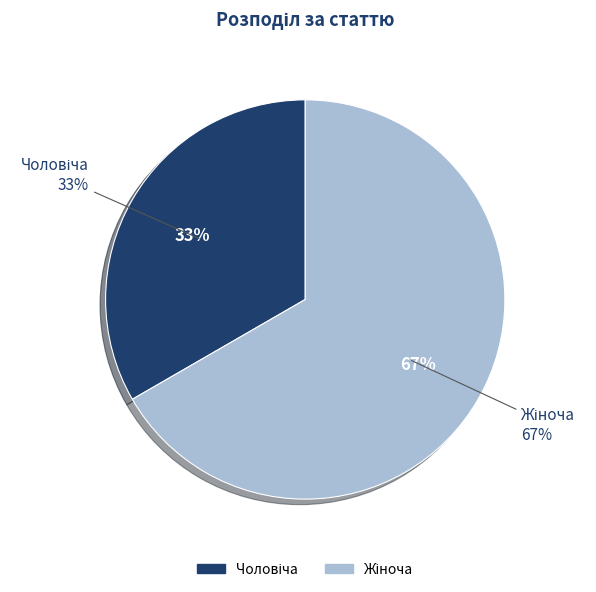

Is Жіноча the majority of the pie?

Yes